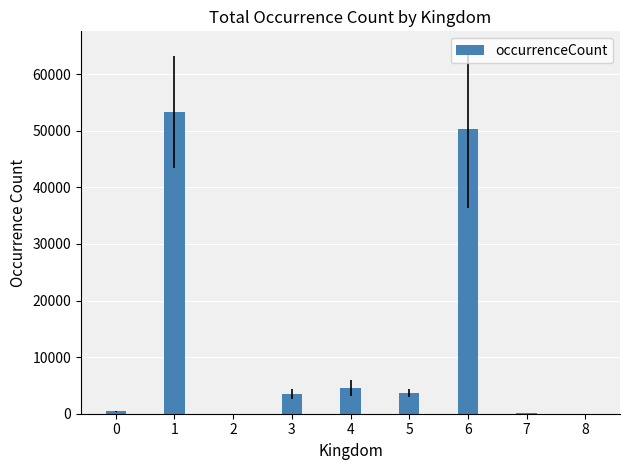

How many categories are shown in the chart?

9